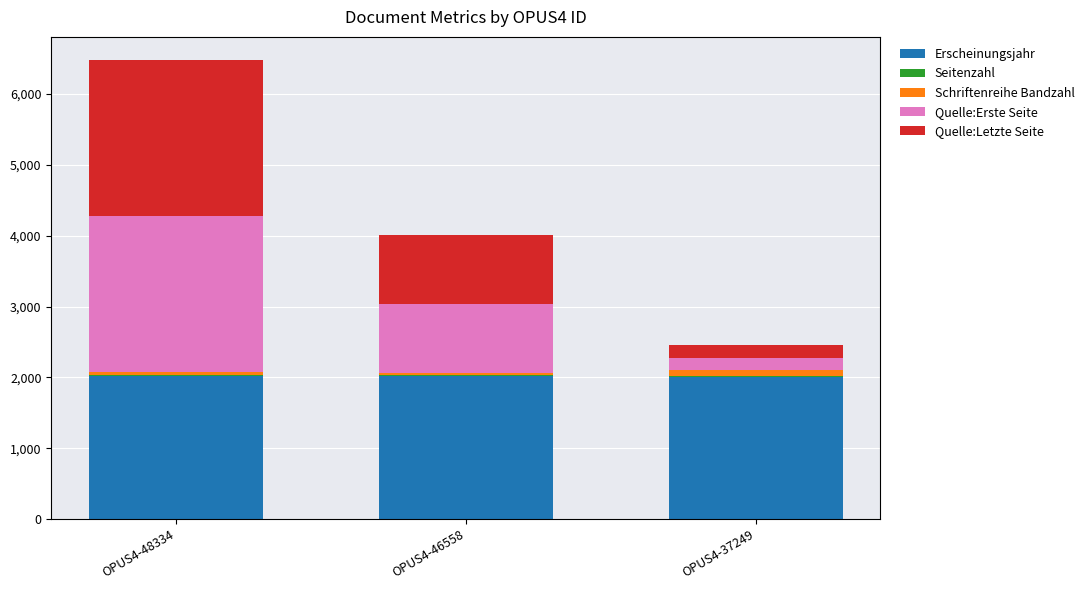

At which category is the sum across all series the highest?

OPUS4-48334